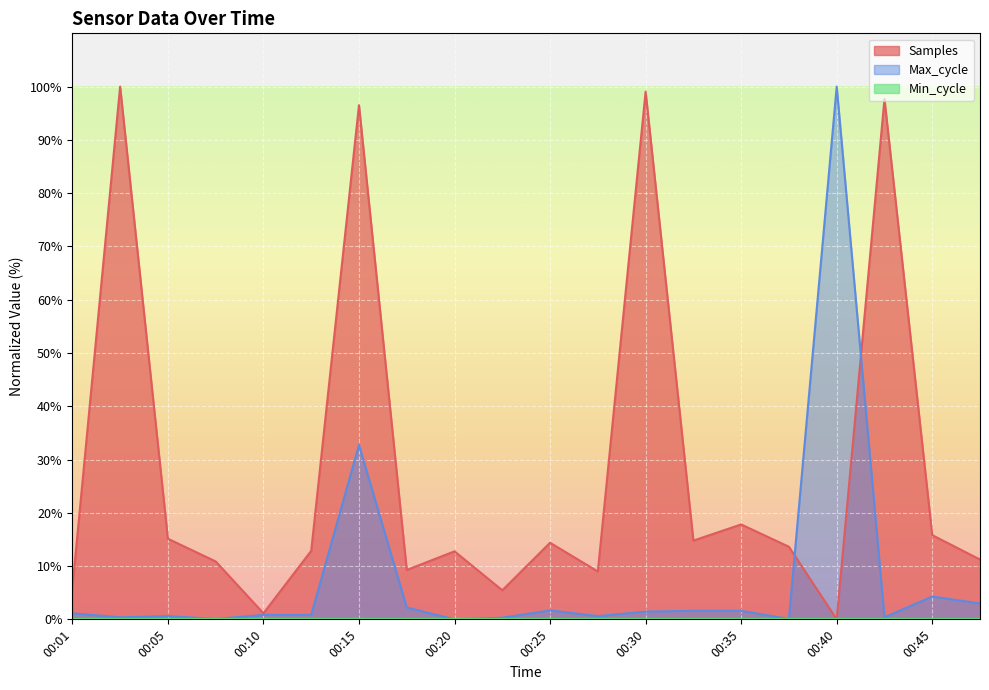

How many lines are shown in the chart?

3